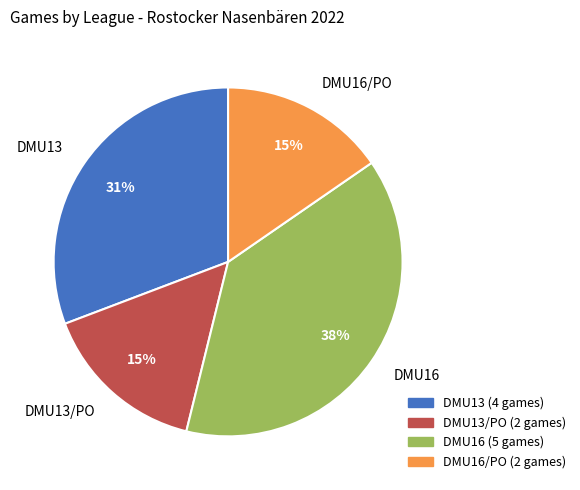

Is there a majority slice in this chart?

No